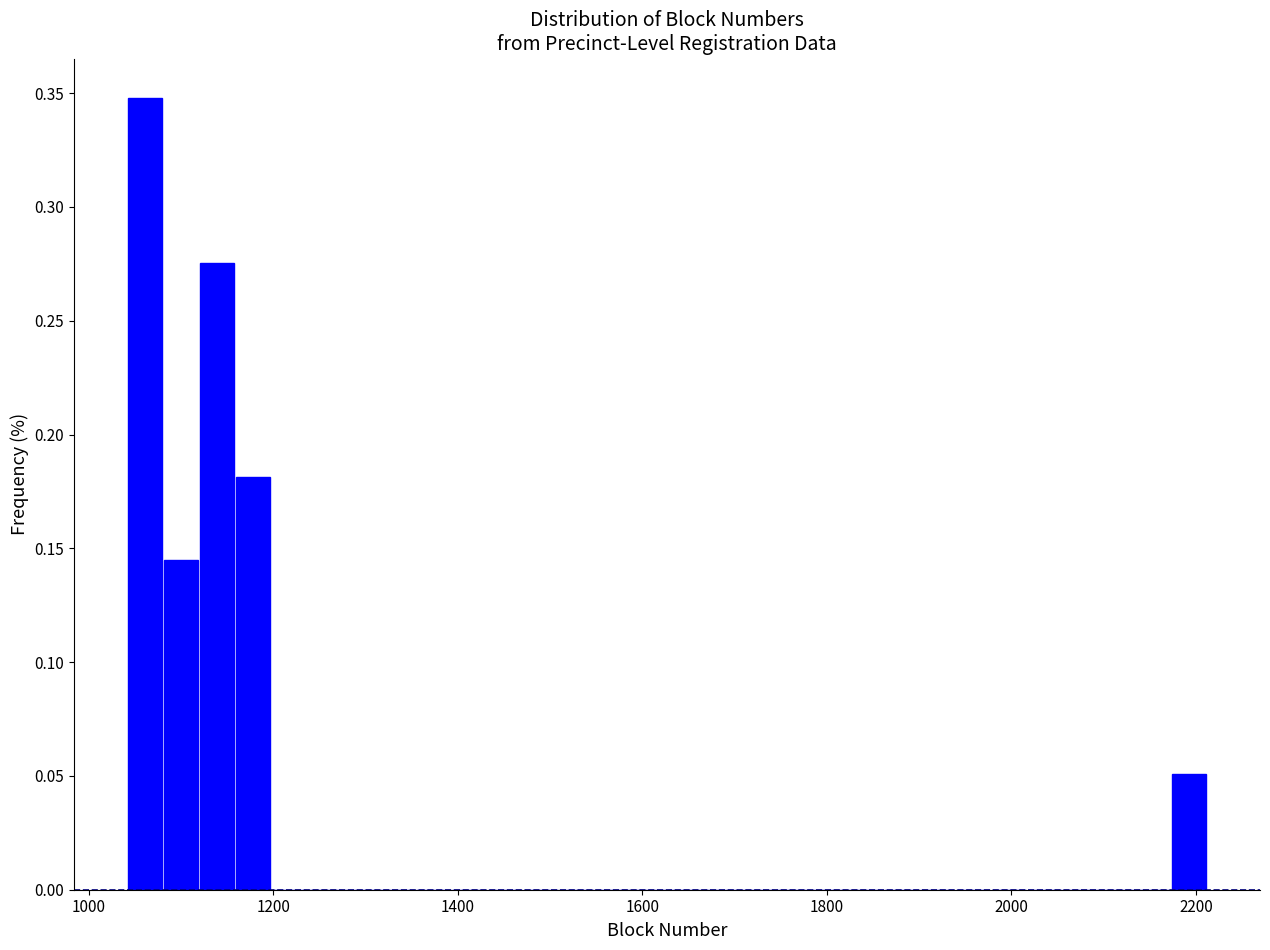

Around what value on the x-axis is the tallest bar? Give the approximate position of its centre, as read against the axis.

1060